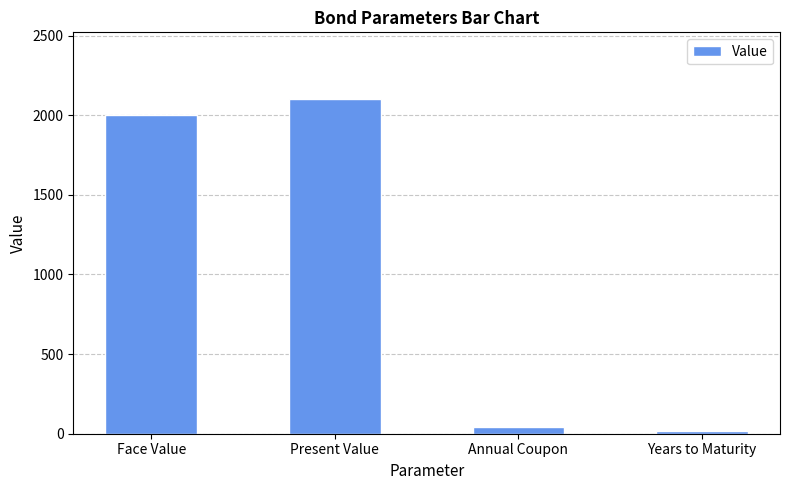

At which label is the value closest to 1057?

Face Value